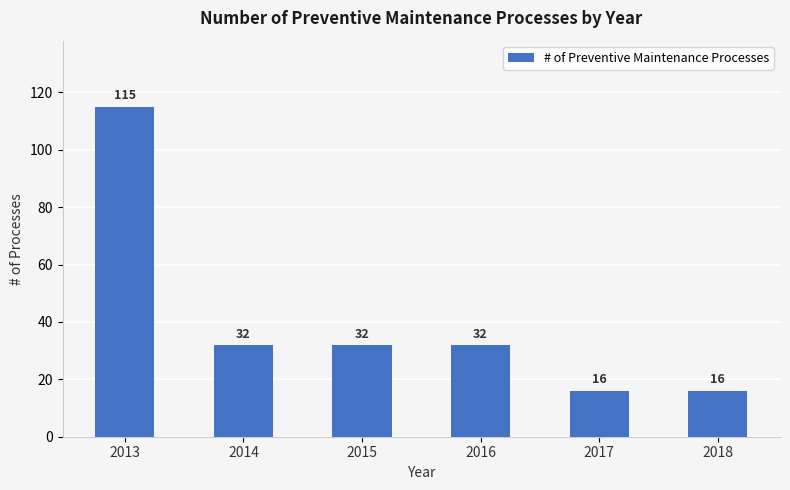

The value at 2015 is 53. True or false?

False